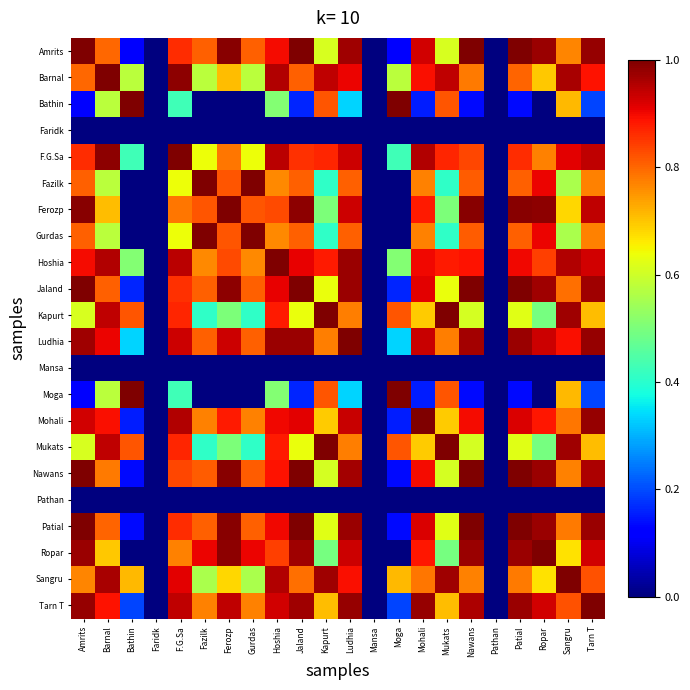

Which series has the largest total across all categories?

Hoshia